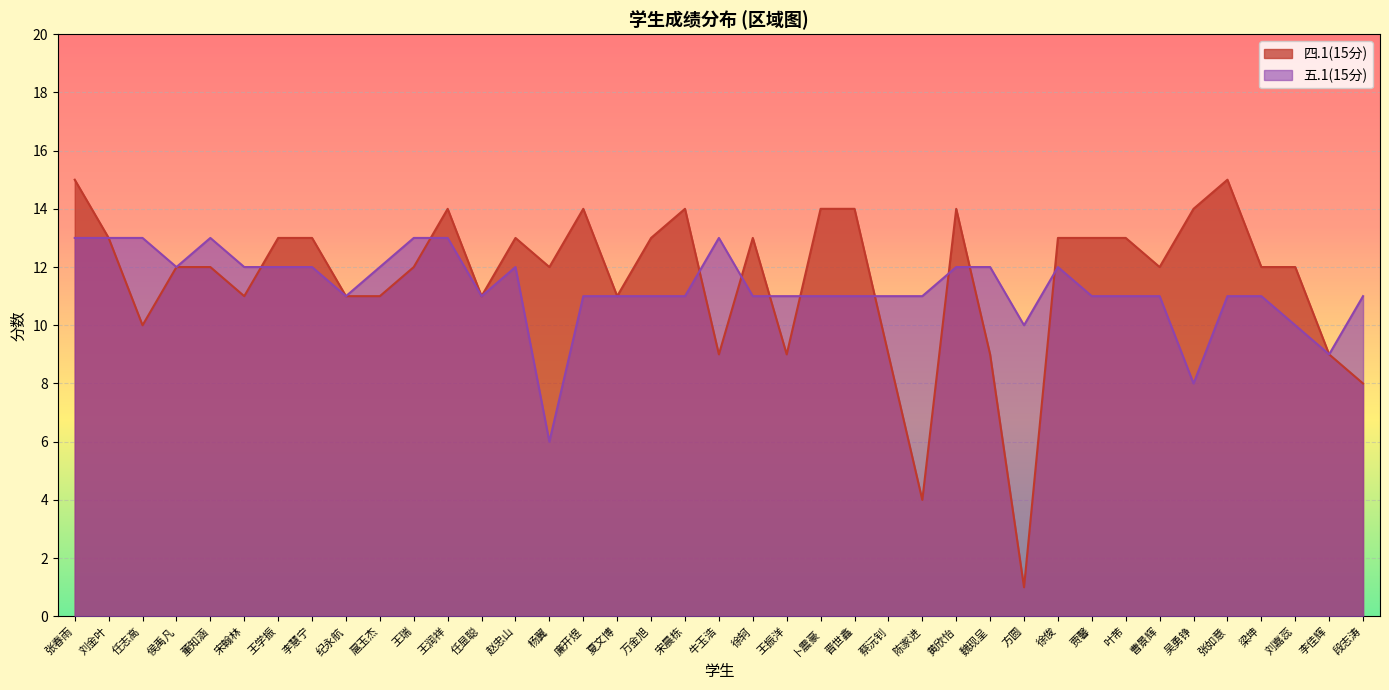

How many lines are shown in the chart?

2